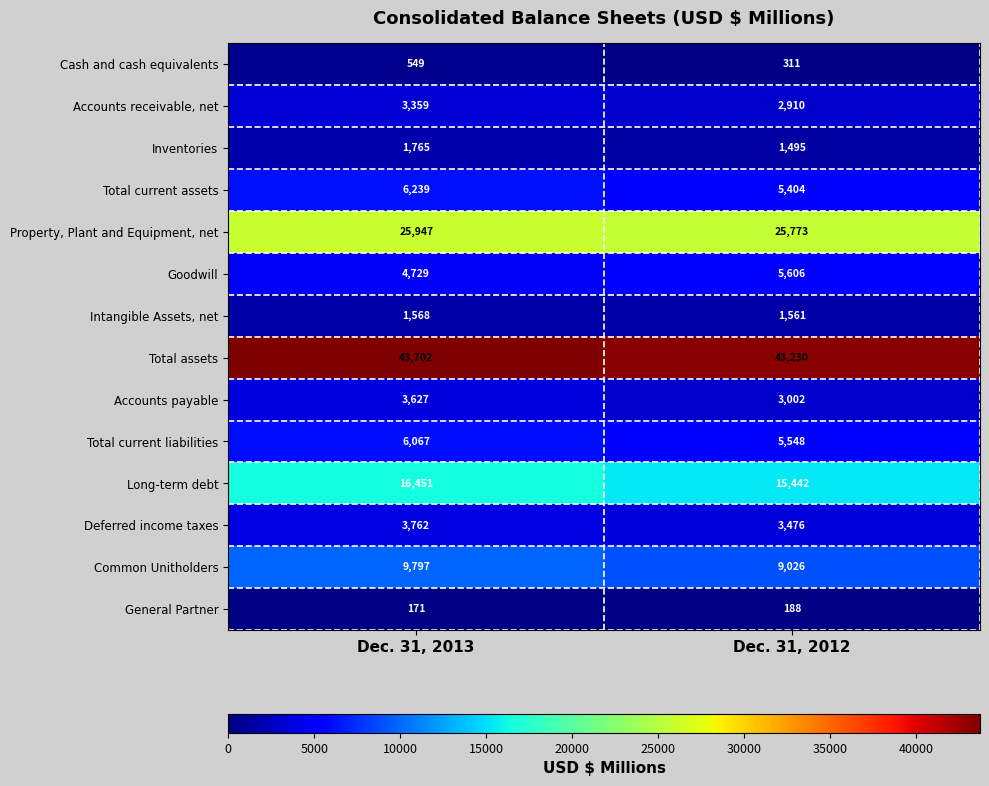

Rank the series at Dec. 31, 2013 from lowest to highest value.

General Partner, Cash and cash equivalents, Intangible Assets, net, Inventories, Accounts receivable, net, Accounts payable, Deferred income taxes, Goodwill, Total current liabilities, Total current assets, Common Unitholders, Long-term debt, Property, Plant and Equipment, net, Total assets